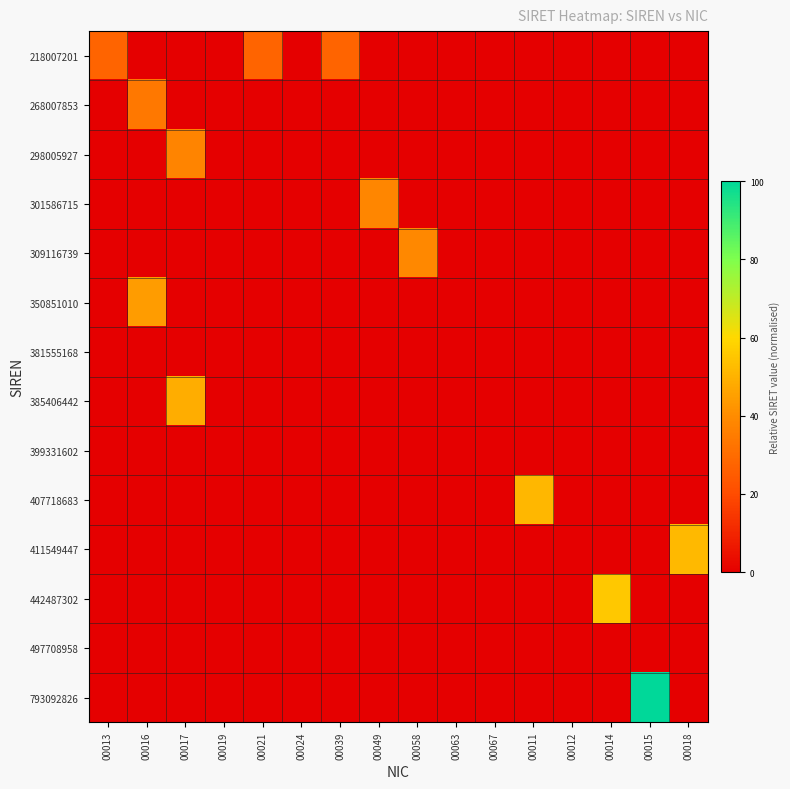

What is the difference between the highest and lowest values at 00016?

44.2